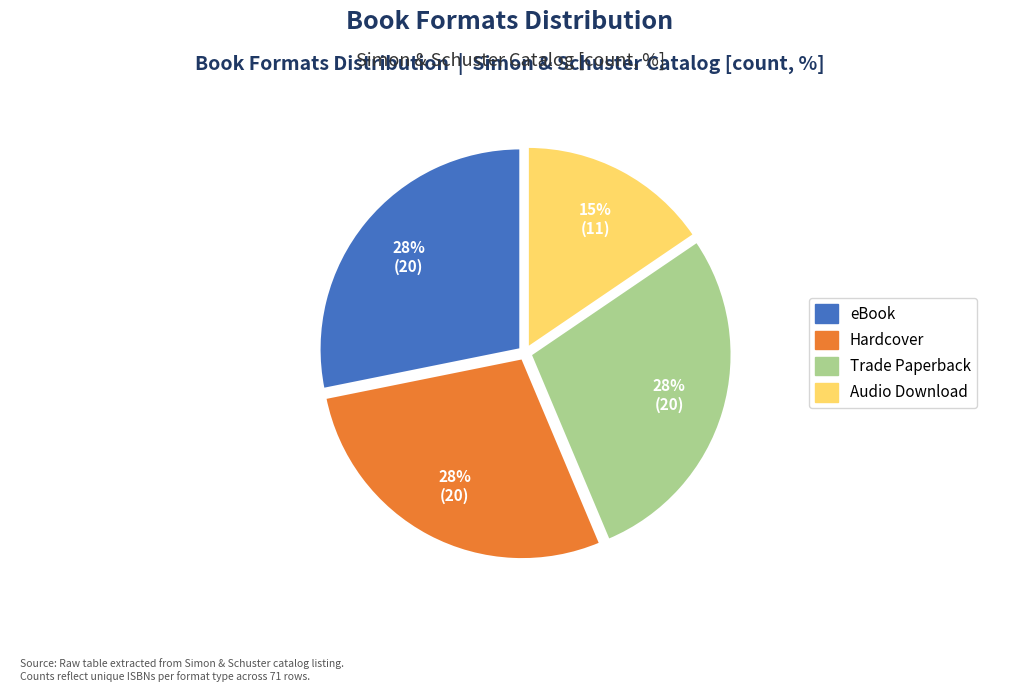

To the nearest percent, what is the difference between the largest and smallest slice percentages?

13%